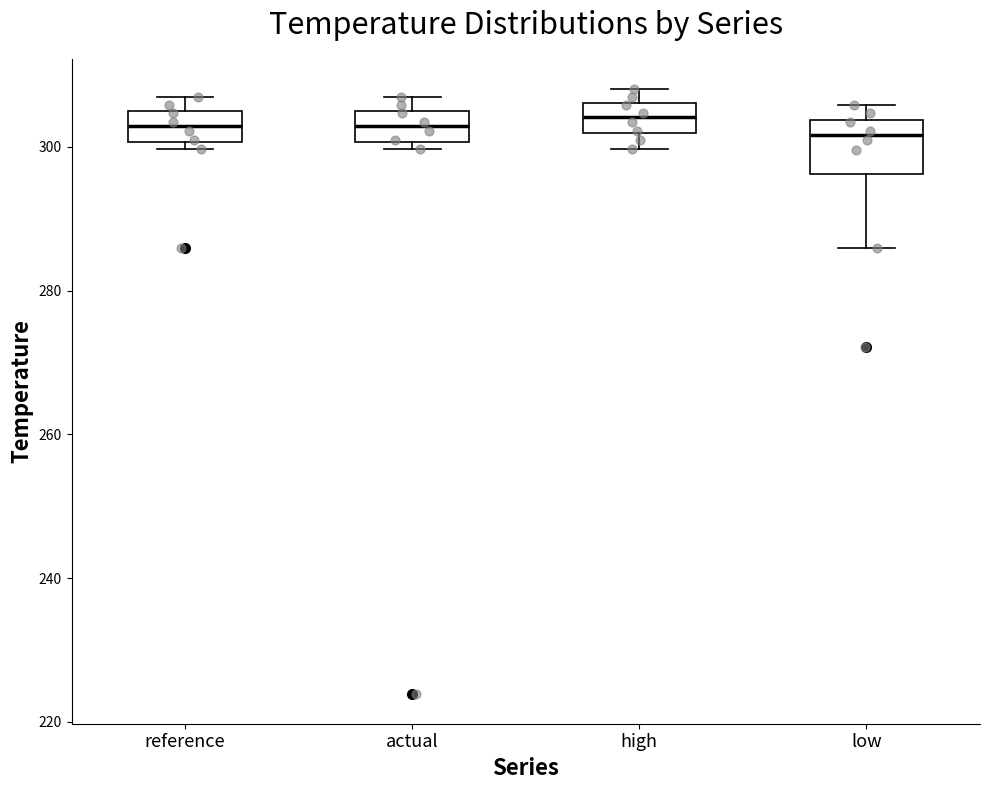

Reading left to right, read every box against the y-axis: the position of its median line, the range the box covers, and the ends of its whiskers. The values are not printed on the chart, so give them approximately, as read against the axis.

reference: median 302, box 300 to 304, whiskers 300 (just below the box's lower edge) to 306
actual: median 302, box 300 to 304, whiskers 300 (just below the box's lower edge) to 306
high: median 304, box 302 to 306, whiskers 300 to 308
low: median 302, box 296 to 304, whiskers 286 to 306